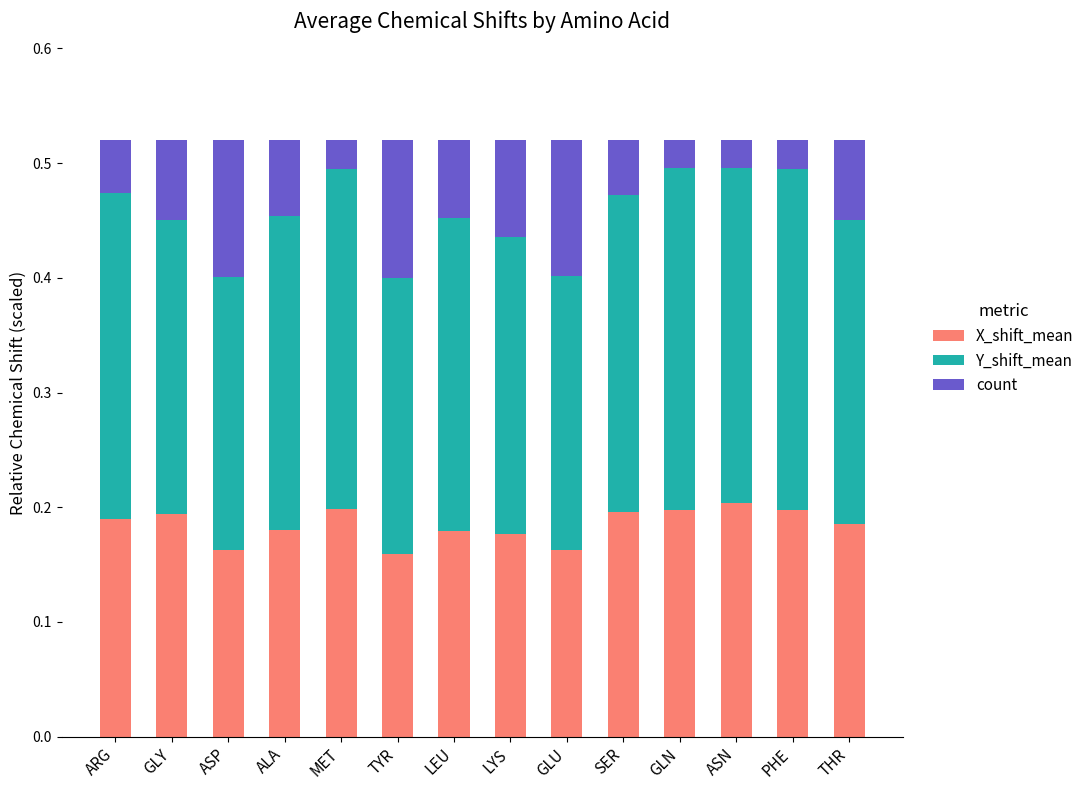

Is it true that X_shift_mean equals 0.2 at LYS?

True